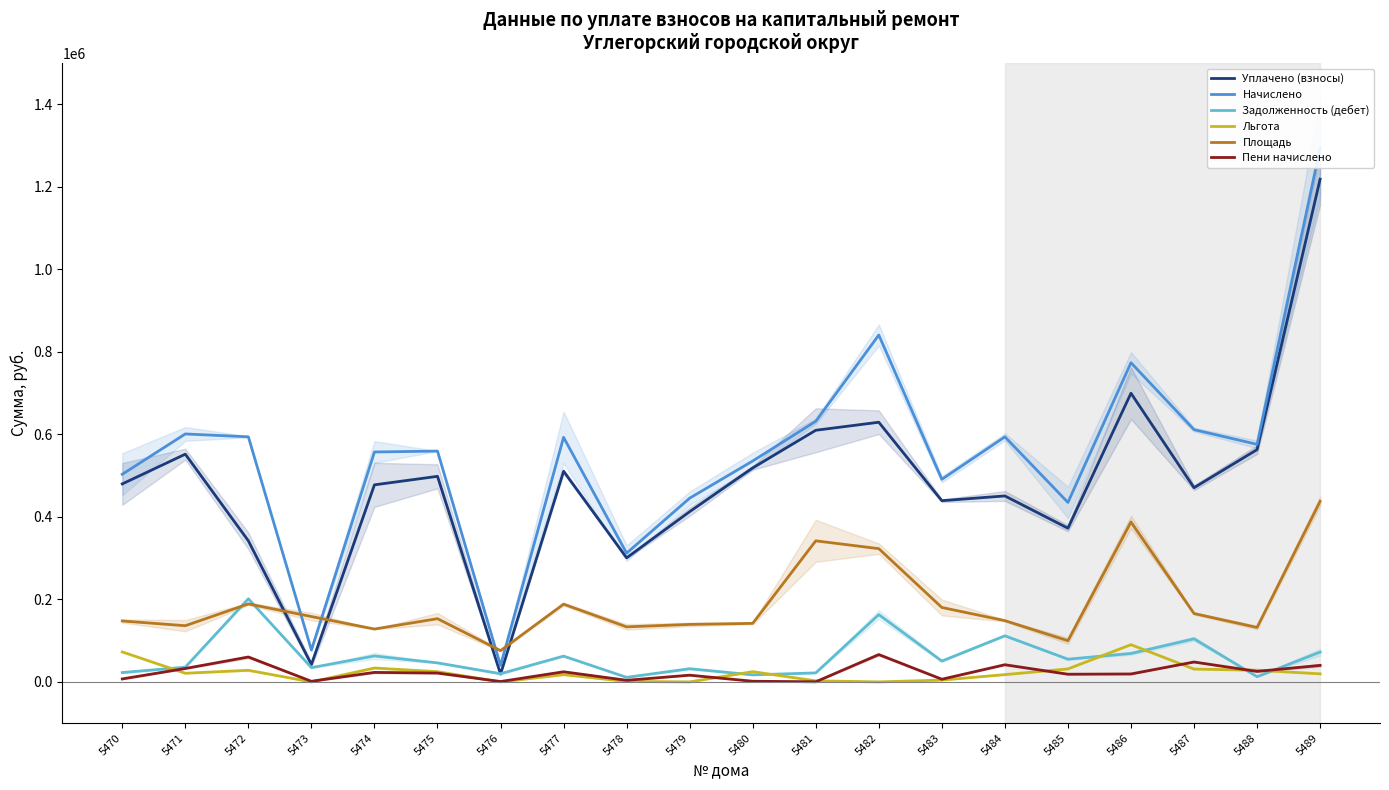

How many times do Задолженность (дебет) and Пени начислено cross each other?

2